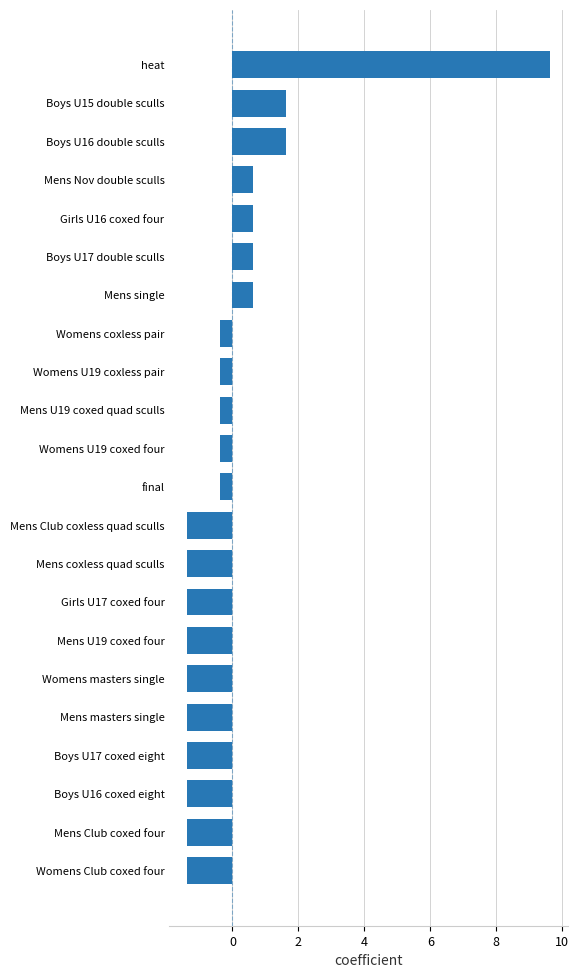

What is the smallest value displayed?

-1.4